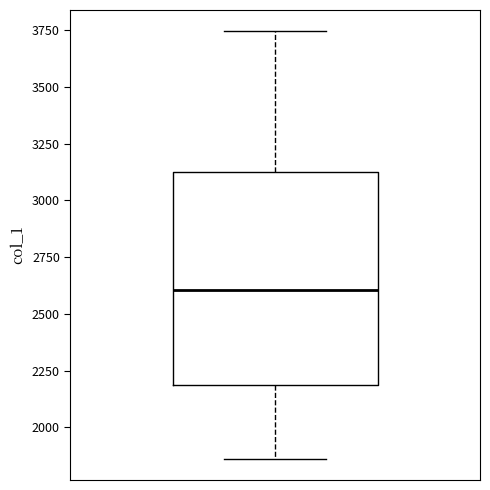

Where is the lower edge of the box on the y-axis? The values are not printed on the chart, so give them approximately, as read against the axis.

2200